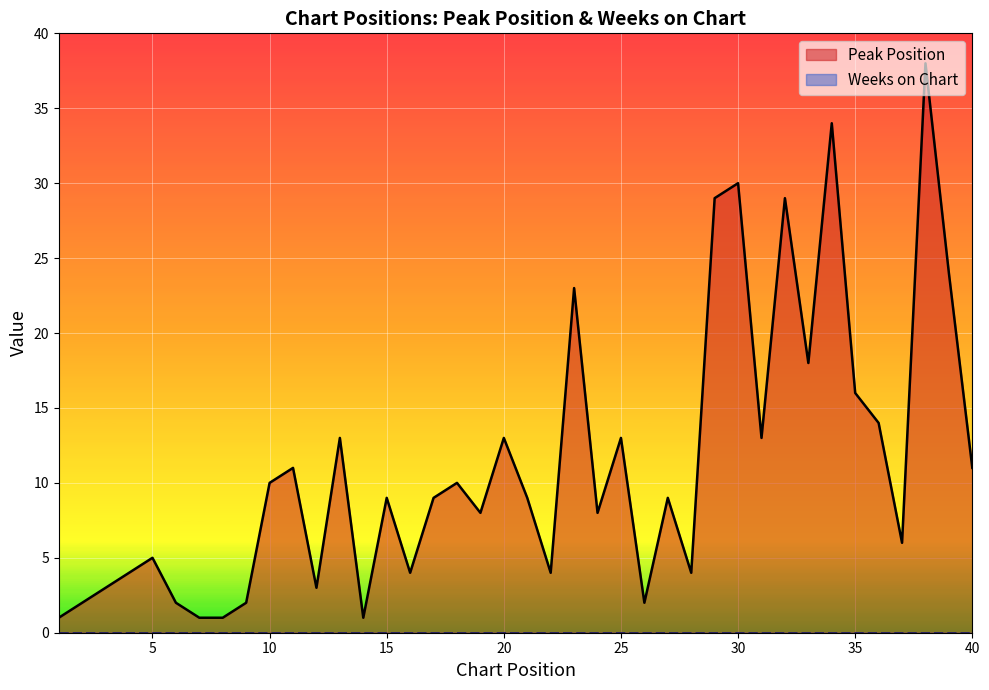

The Peak Position series shows 13 at 20. True or false?

True